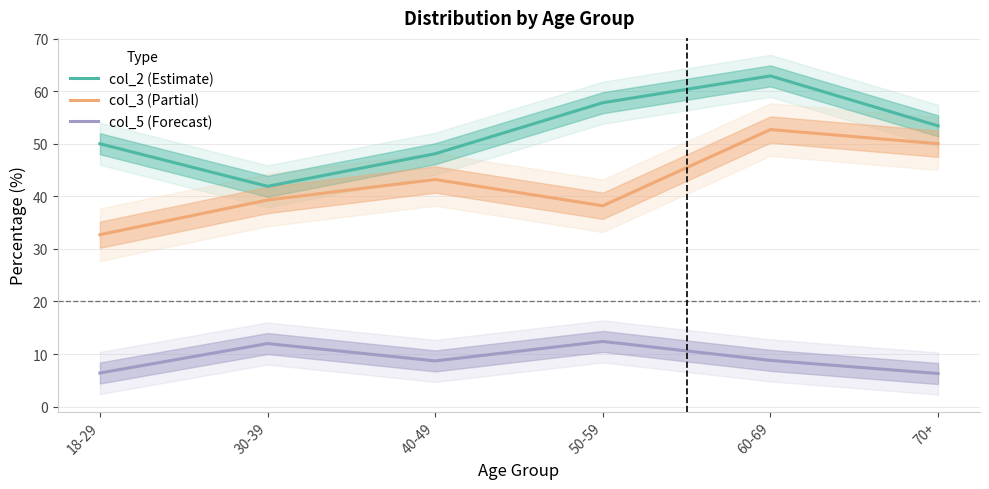

True or false: col_5 (Forecast) and col_2 (Estimate) cross at least once.

False